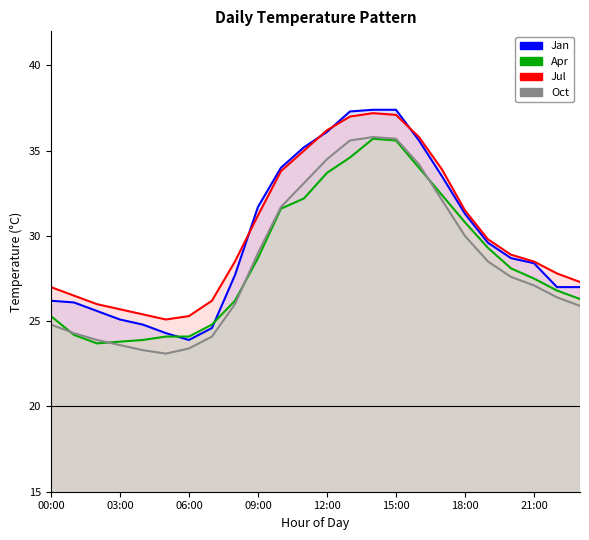

Reading left to right, extract all data points from this chart.

Jan: 00:00=26.2	01:00=26.1	02:00=25.6	03:00=25.1	04:00=24.8	05:00=24.3	06:00=23.9	07:00=24.6	08:00=27.7	09:00=31.7	10:00=34.0	11:00=35.2	12:00=36.1	13:00=37.3	14:00=37.4	15:00=37.4	16:00=35.6	17:00=33.5	18:00=31.3	19:00=29.6	20:00=28.7	21:00=28.4	22:00=27.0	23:00=27.0
Apr: 00:00=25.3	01:00=24.2	02:00=23.7	03:00=23.8	04:00=23.9	05:00=24.1	06:00=24.1	07:00=24.8	08:00=26.2	09:00=28.7	10:00=31.6	11:00=32.2	12:00=33.7	13:00=34.6	14:00=35.7	15:00=35.6	16:00=34.0	17:00=32.4	18:00=30.8	19:00=29.3	20:00=28.1	21:00=27.5	22:00=26.8	23:00=26.3
Jul: 00:00=27.0	01:00=26.5	02:00=26.0	03:00=25.7	04:00=25.4	05:00=25.1	06:00=25.3	07:00=26.2	08:00=28.5	09:00=31.2	10:00=33.8	11:00=35.0	12:00=36.2	13:00=37.0	14:00=37.2	15:00=37.1	16:00=35.8	17:00=33.9	18:00=31.5	19:00=29.8	20:00=28.9	21:00=28.5	22:00=27.8	23:00=27.3
Oct: 00:00=24.8	01:00=24.3	02:00=23.9	03:00=23.6	04:00=23.3	05:00=23.1	06:00=23.4	07:00=24.1	08:00=26.0	09:00=29.0	10:00=31.7	11:00=33.1	12:00=34.5	13:00=35.6	14:00=35.8	15:00=35.7	16:00=34.2	17:00=32.1	18:00=30.0	19:00=28.5	20:00=27.6	21:00=27.1	22:00=26.4	23:00=25.9